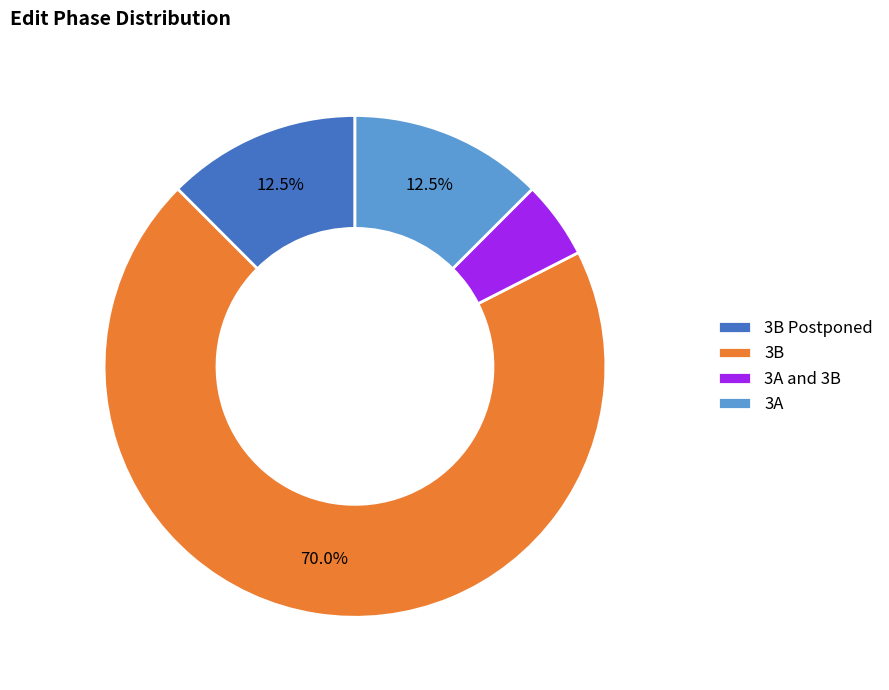

To the nearest percent, what is the difference between the largest and smallest slice percentages?

65%